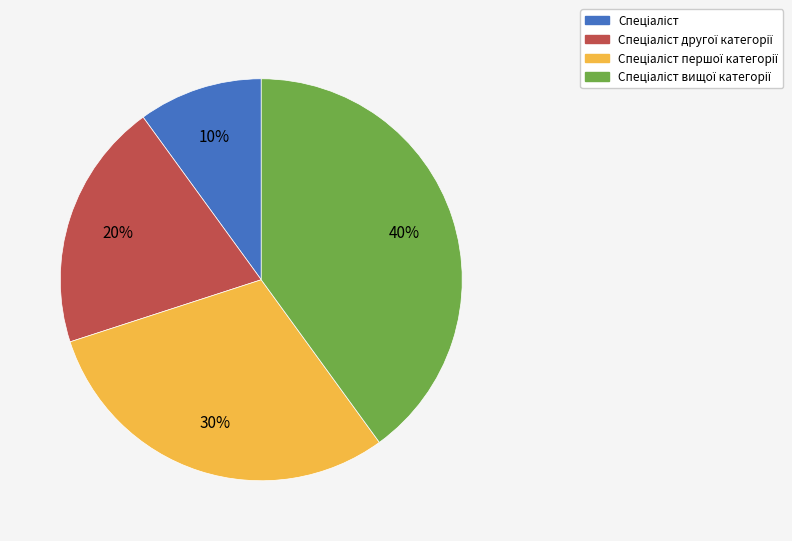

Is there a majority slice in this chart?

No